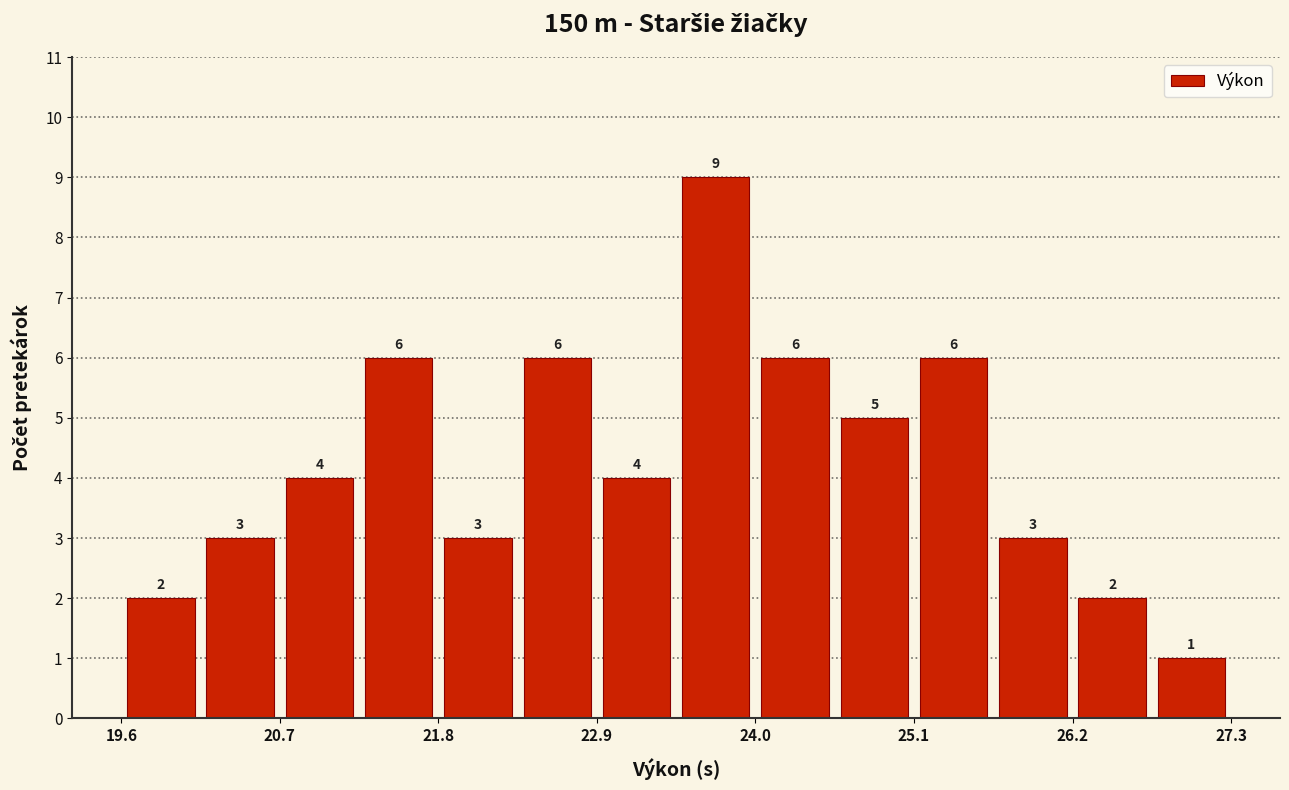

Read against the x-axis, roughly where is the centre of the tallest bar?

23.8